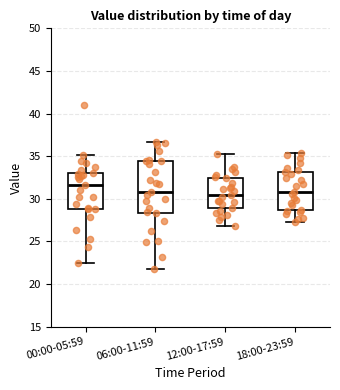

Comparing the boxes themselves (not the whiskers), which one is the tallest?

06:00-11:59